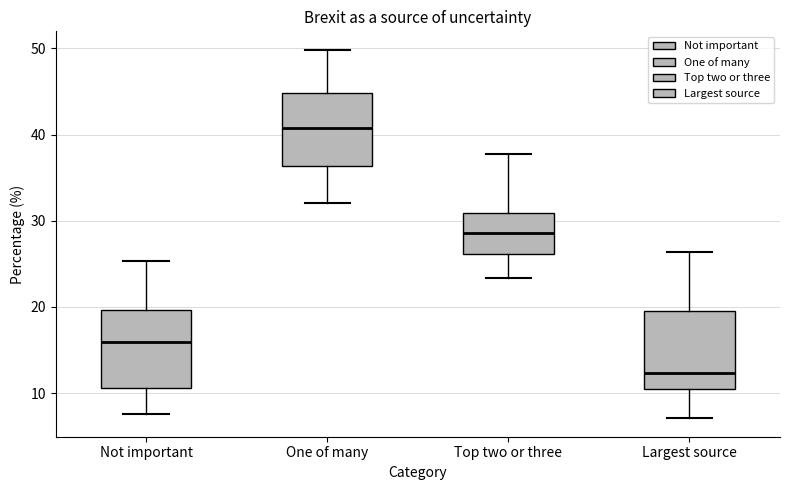

Which box has the highest median line?

One of many